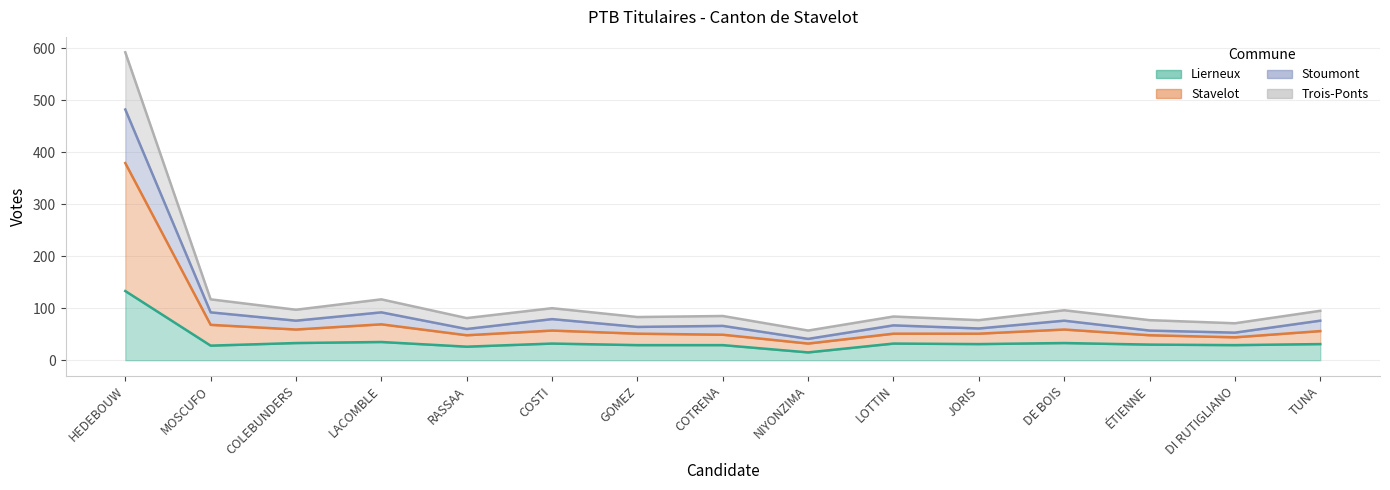

At which label does Stoumont reach its minimum?

NIYONZIMA